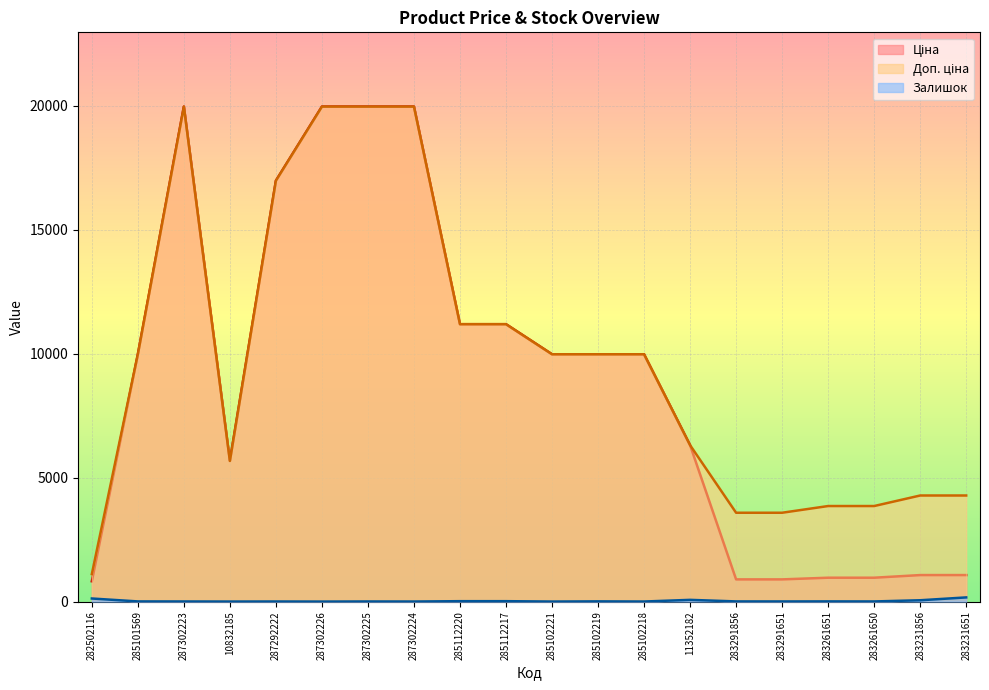

What is the difference between the Ціна values at 285101569 and 287302223?

9989.2